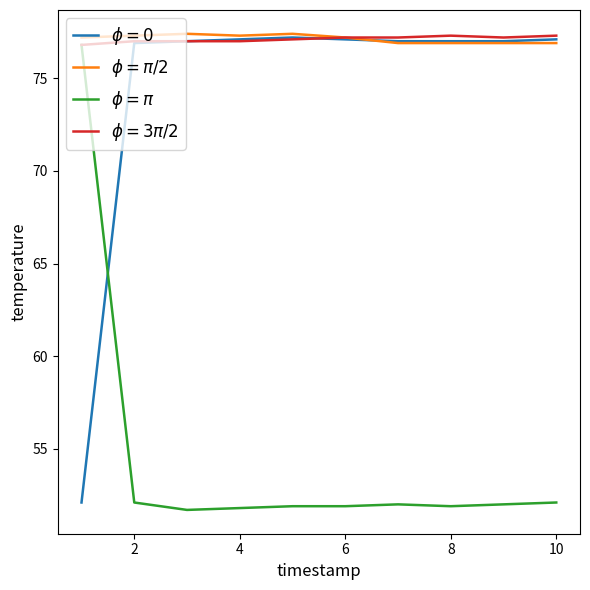

What is the minimum value shown in the chart?

51.7